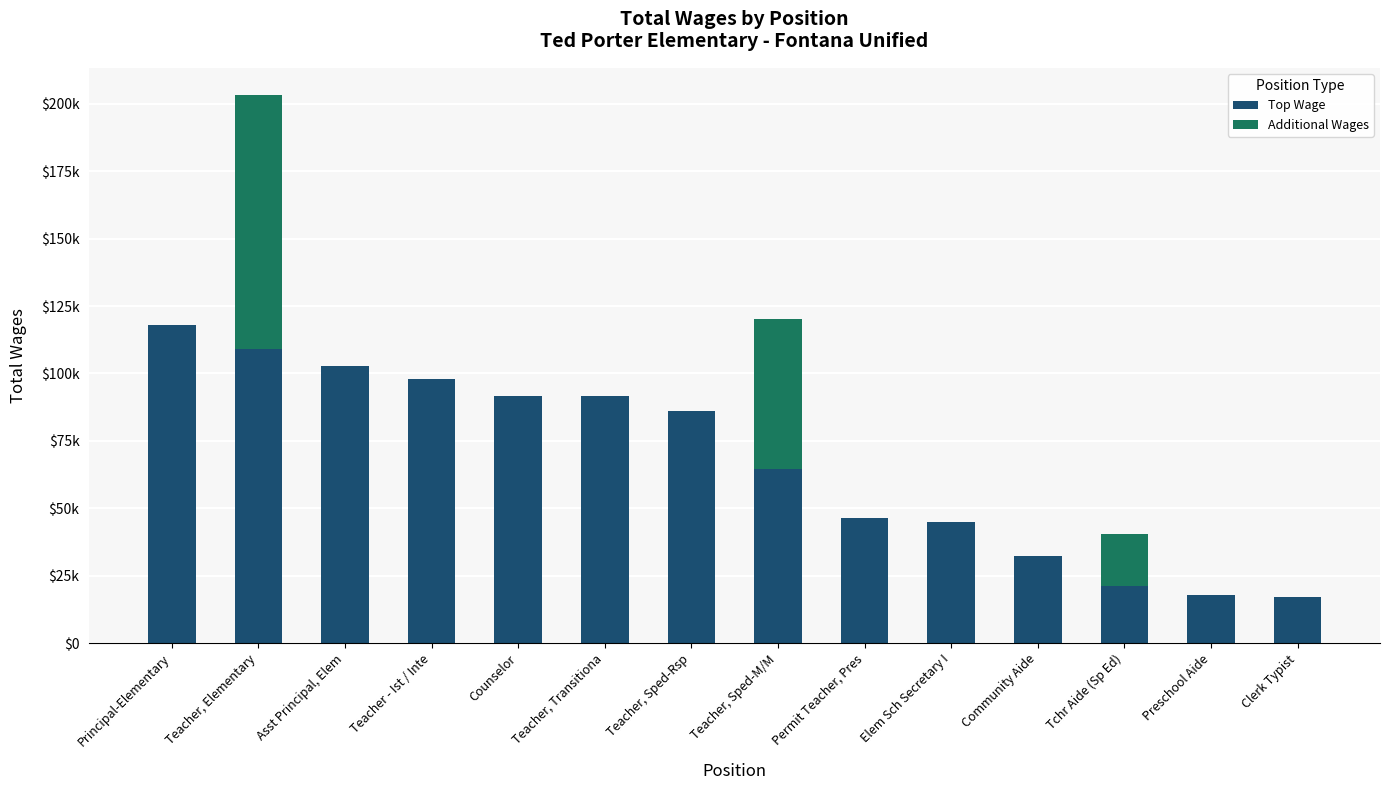

Are the bars horizontal?

No